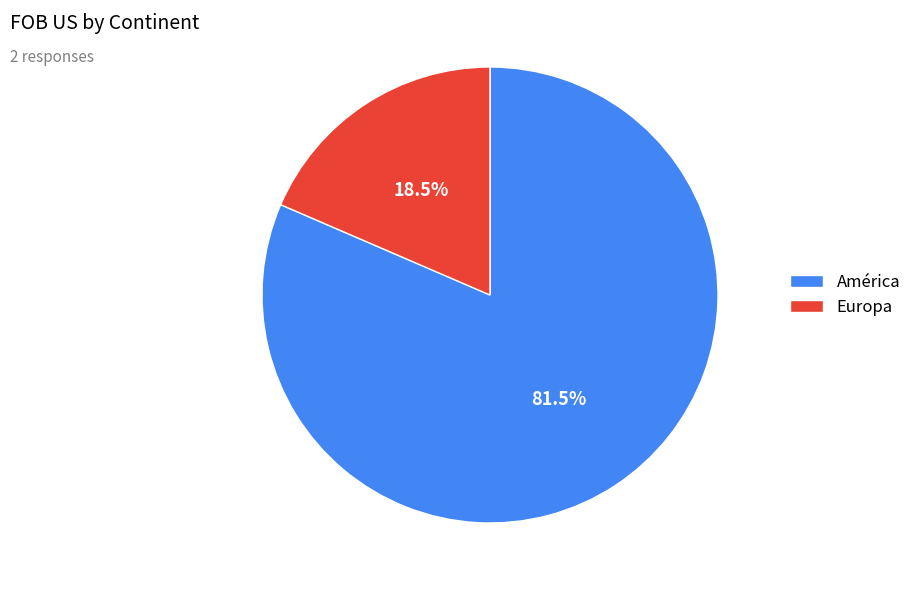

Is there a majority slice in this chart?

Yes